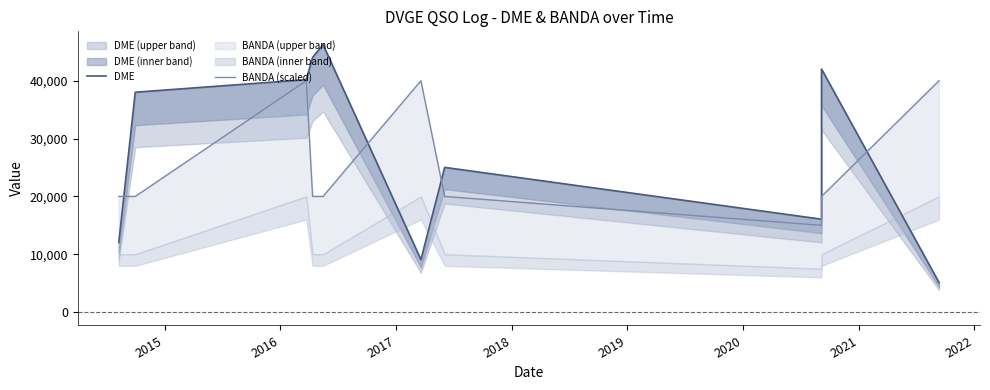

What is the difference between the maximum and second lowest values in the BANDA (scaled) series?

20000